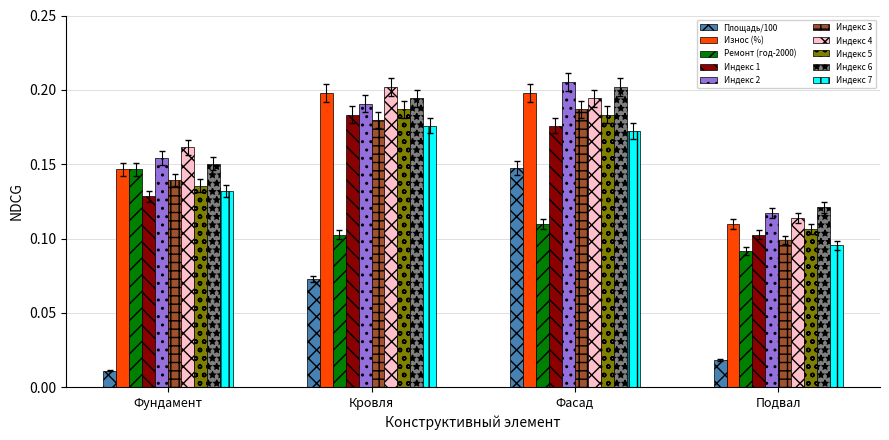

At which category does the chart reach its minimum across all series?

Фундамент